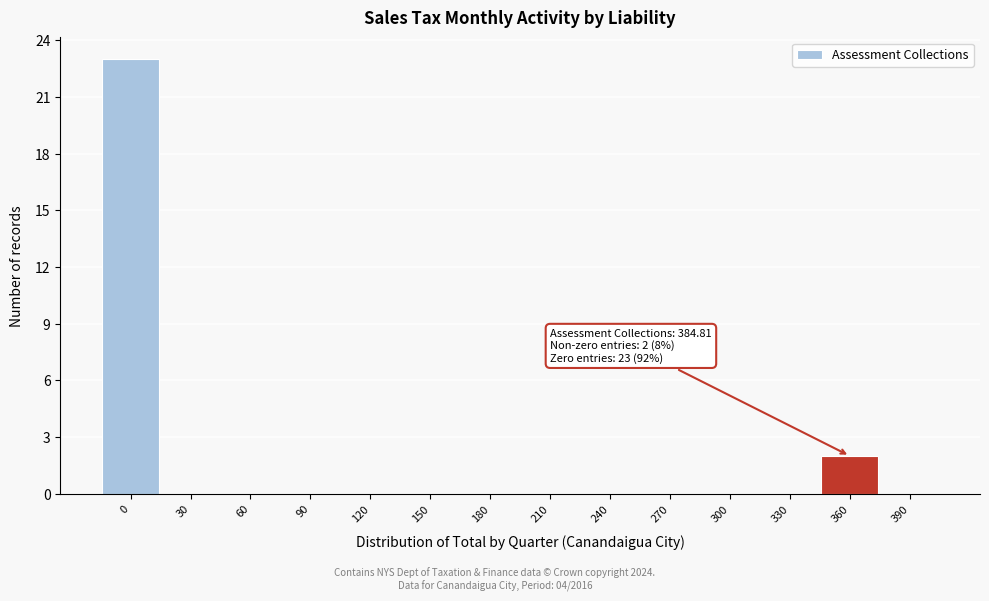

True or false: the data shows 0 at 90.

True